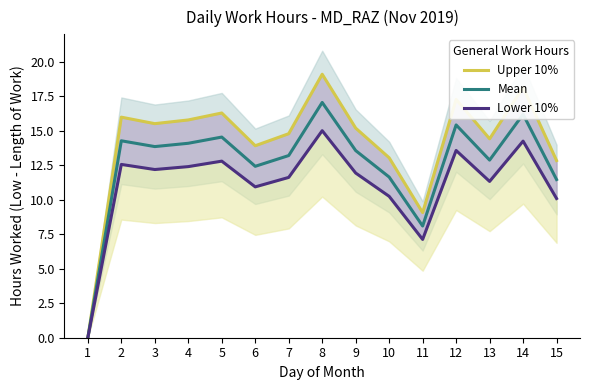

How many interior local valleys does the Mean series have?

4